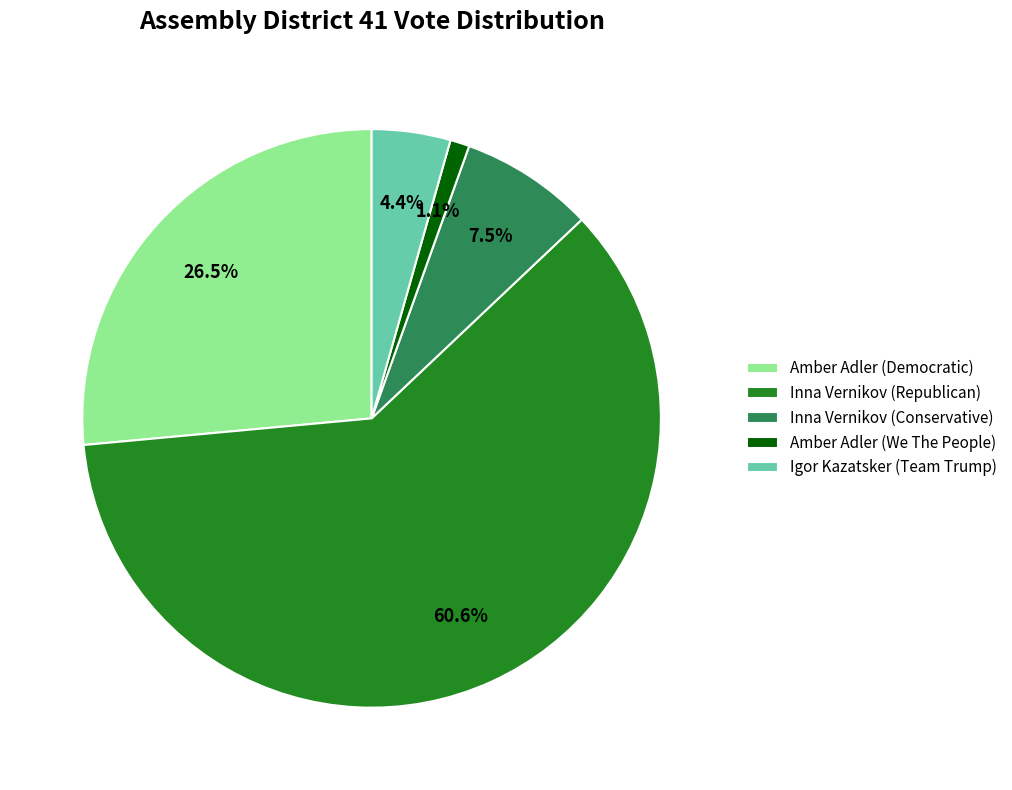

To the nearest percent, what is the difference between the Inna Vernikov (Conservative) and Amber Adler (We The People) slice percentages?

6%